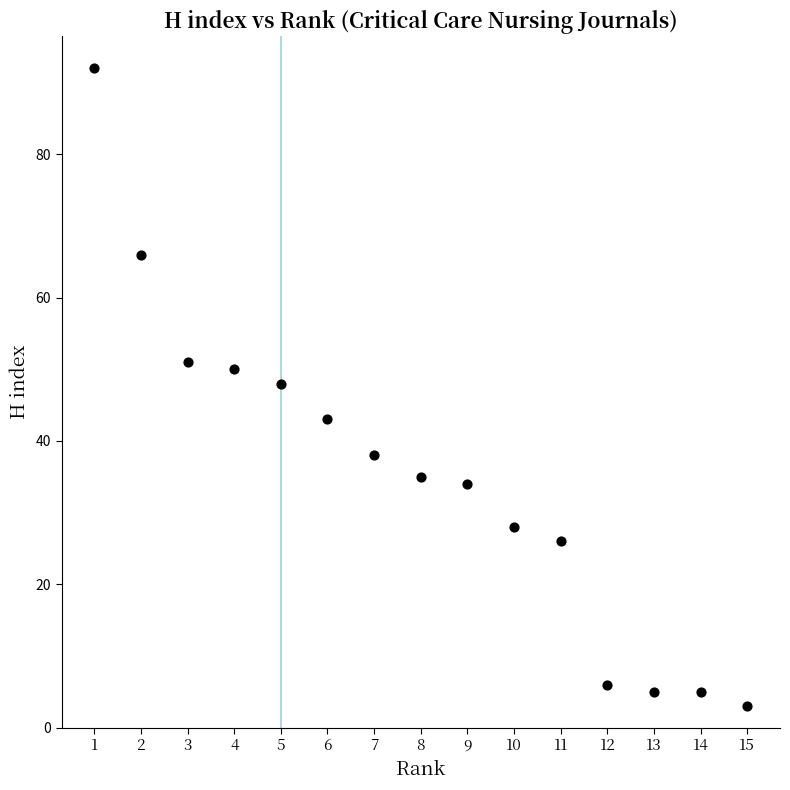

What is the range of X values (max minus min)?

14